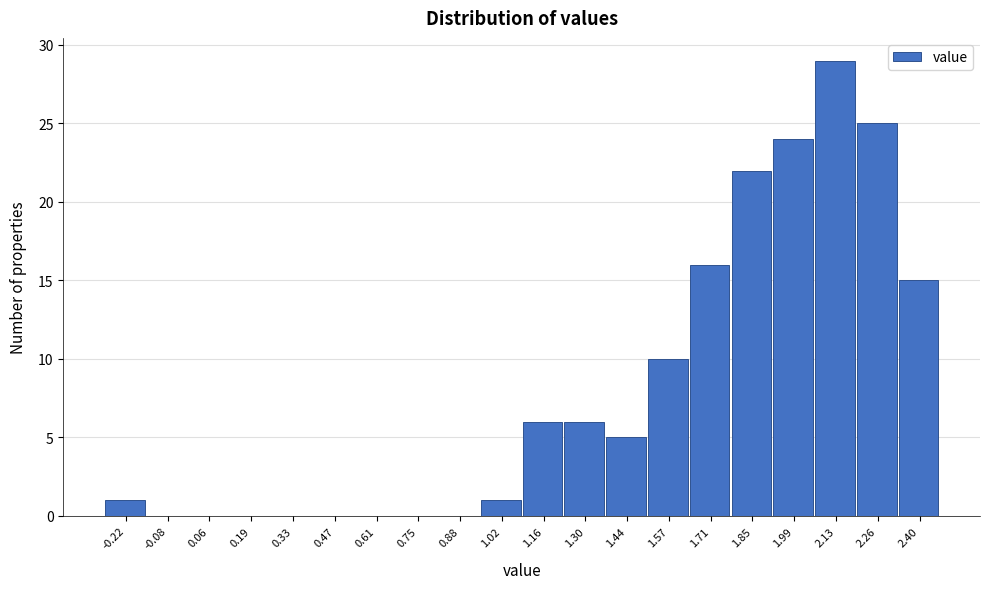

Reading right to left, extract all data points from this chart.

2.40=15	2.26=25	2.13=29	1.99=24	1.85=22	1.71=16	1.57=10	1.44=5	1.30=6	1.16=6	1.02=1	0.88=0	0.75=0	0.61=0	0.47=0	0.33=0	0.19=0	0.06=0	-0.08=0	-0.22=1